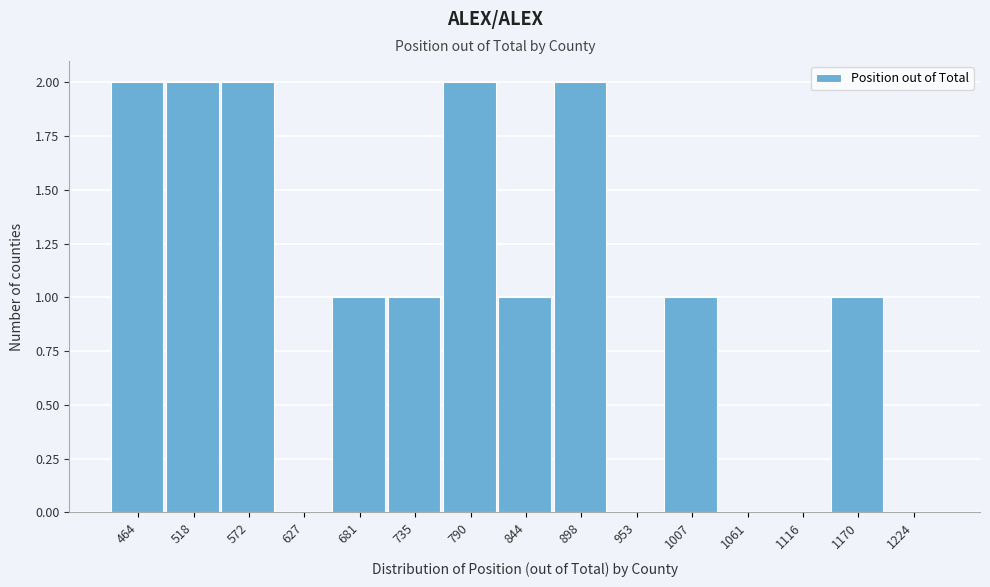

Reading right to left, transcribe all the data shown in this chart.

1224=0	1170=1	1116=0	1061=0	1007=1	953=0	898=2	844=1	790=2	735=1	681=1	627=0	572=2	518=2	464=2